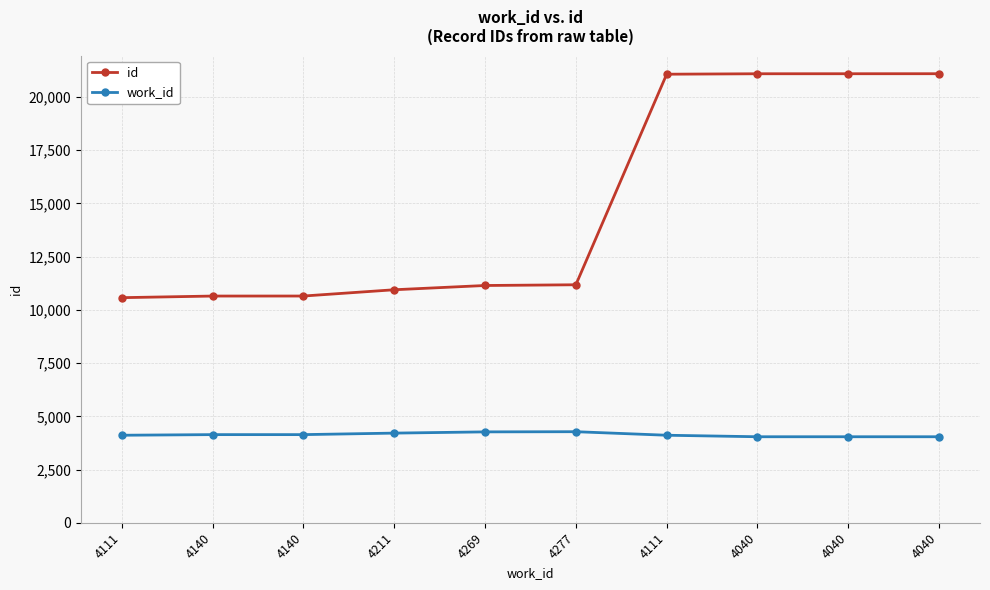

At how many categories does at least one series exceed 10030?

10